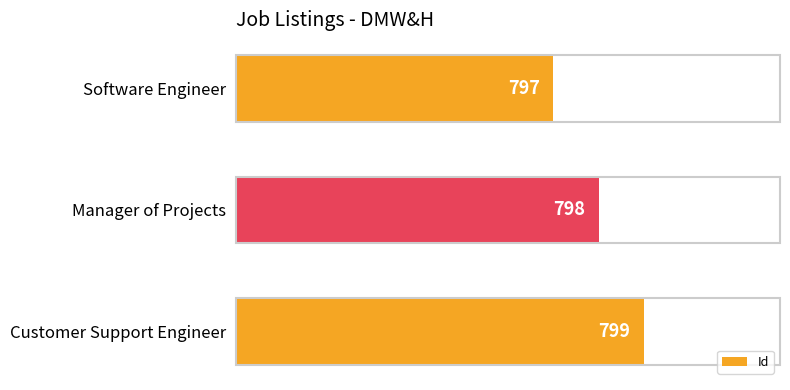

How many values are between 797 and 799?

3